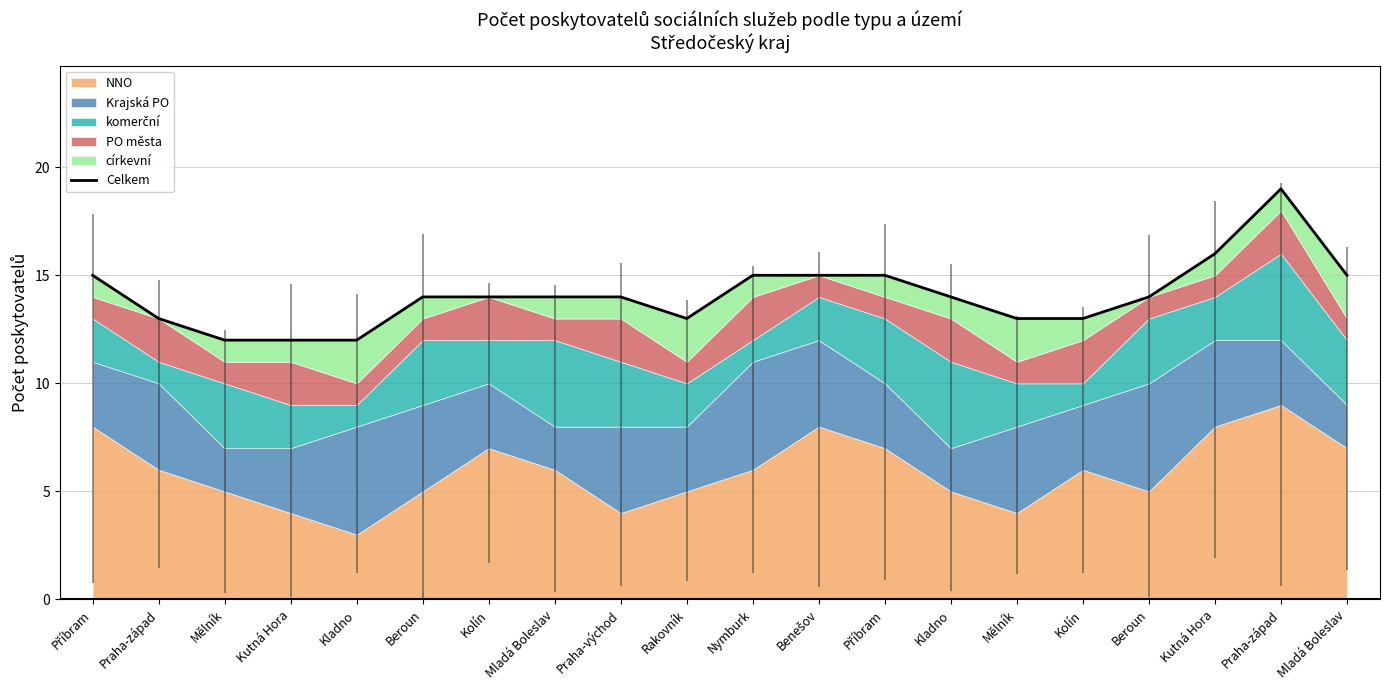

What is the ratio of the value at Kladno to the value at Kolín?

0.9